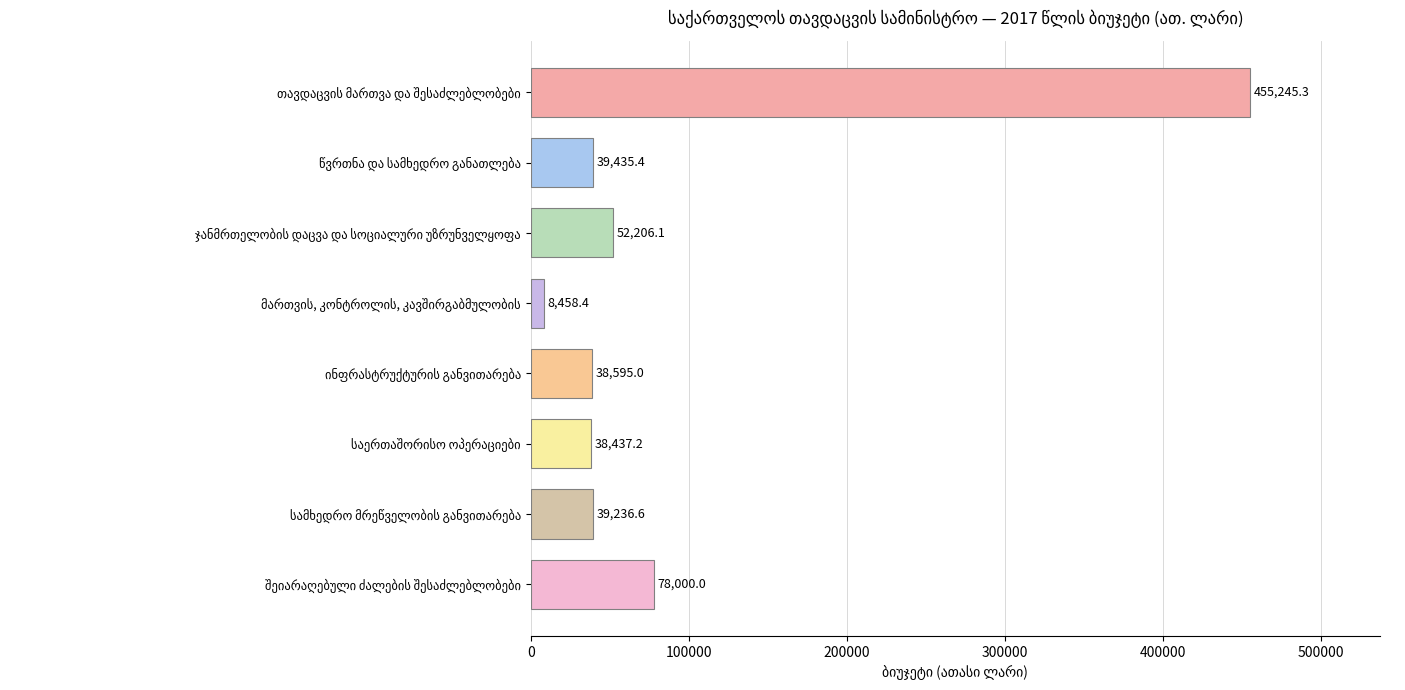

What is the average value?

93701.8